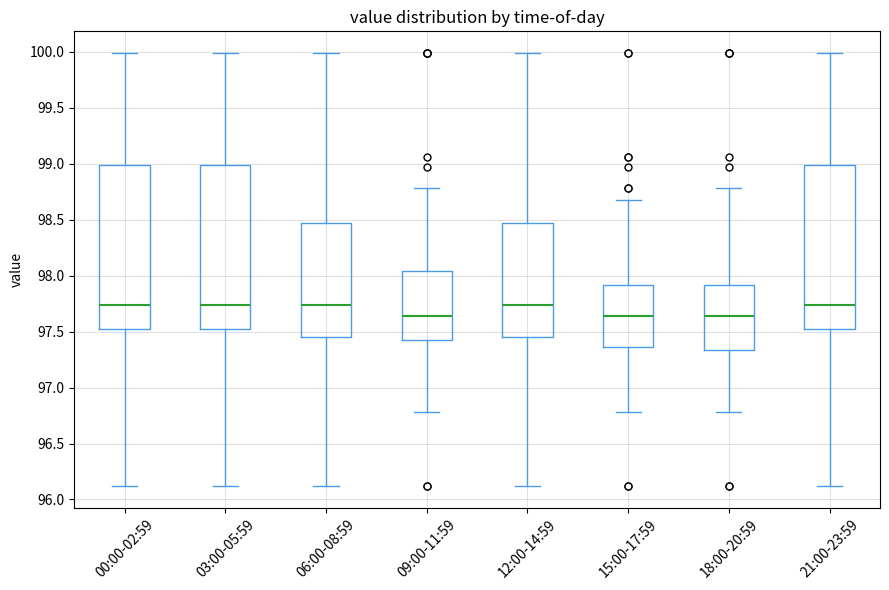

Reading left to right, transcribe this box plot: for each box, give where its median line is, the range the box spans, and where its two whiskers end, as read against the y-axis. The values are not printed on the chart, so give them approximately, as read against the axis.

00:00-02:59: median 97.75, box 97.55 to 99.00, whiskers 96.10 to 100.00
03:00-05:59: median 97.75, box 97.55 to 99.00, whiskers 96.10 to 100.00
06:00-08:59: median 97.75, box 97.45 to 98.45, whiskers 96.10 to 100.00
09:00-11:59: median 97.65, box 97.45 to 98.05, whiskers 96.80 to 98.80
12:00-14:59: median 97.75, box 97.45 to 98.45, whiskers 96.10 to 100.00
15:00-17:59: median 97.65, box 97.35 to 97.90, whiskers 96.80 to 98.70
18:00-20:59: median 97.65, box 97.35 to 97.90, whiskers 96.80 to 98.80
21:00-23:59: median 97.75, box 97.55 to 99.00, whiskers 96.10 to 100.00